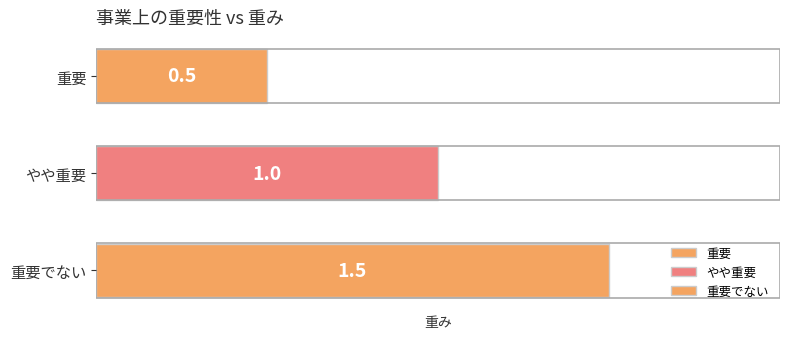

Rank the categories by value from highest to lowest.

重要でない, やや重要, 重要